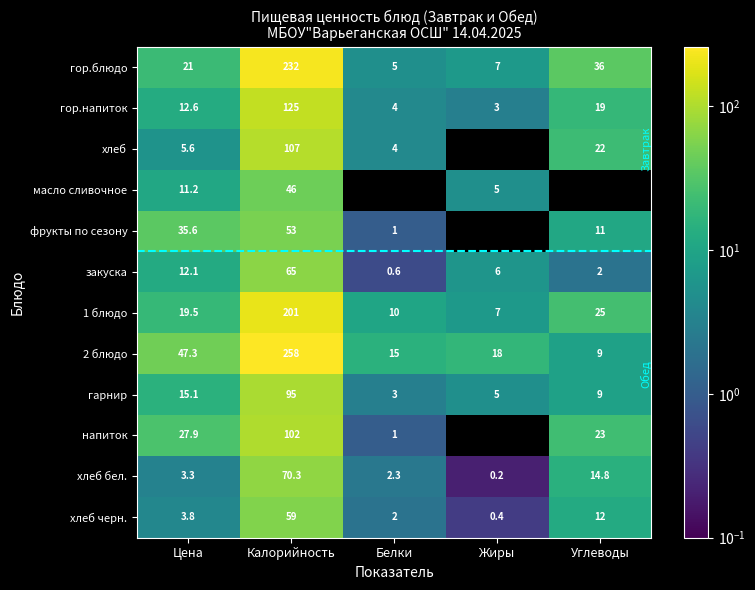

What is the spread (max minus min) of values at Цена?

44.0